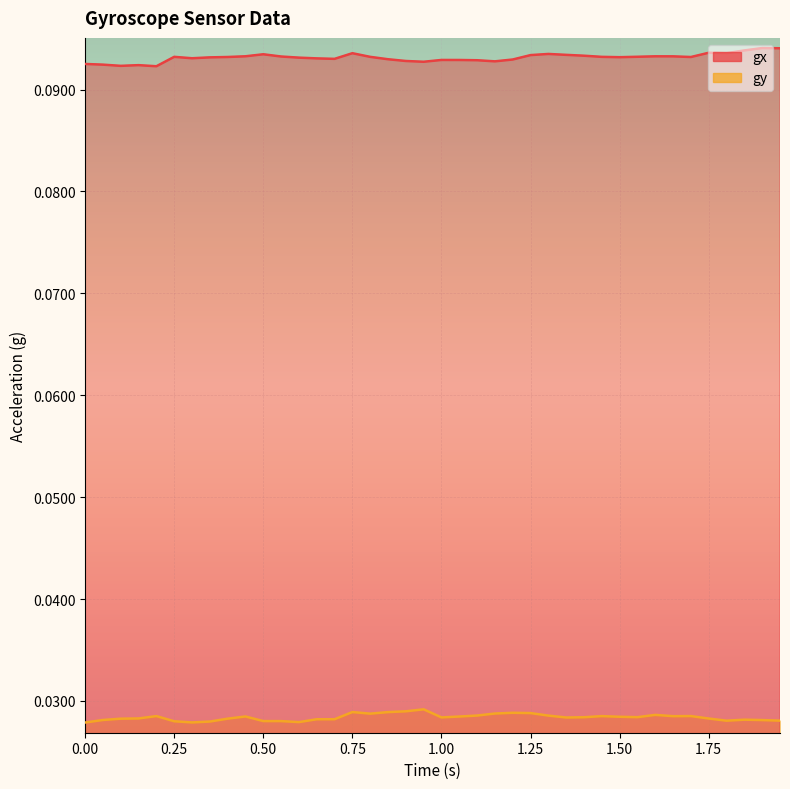

True or false: gx and gy cross at least once.

False